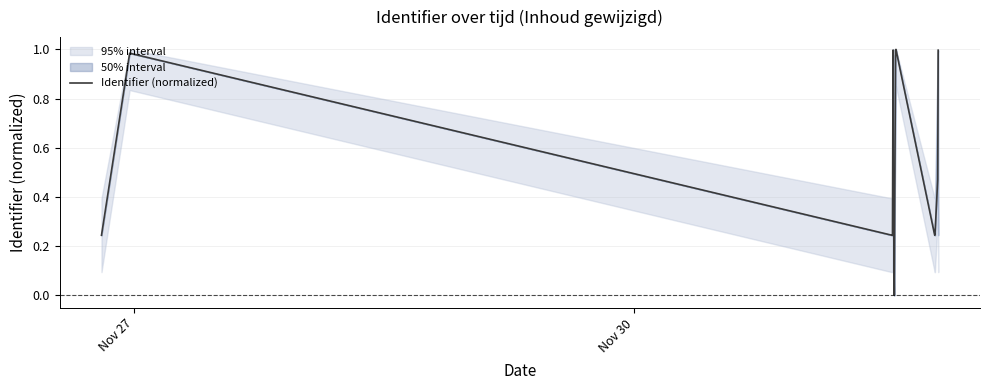

Count the number of categories in the chart.

14